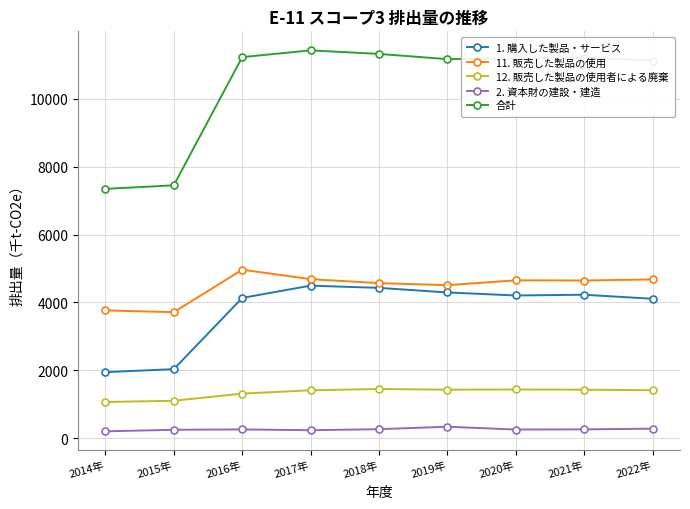

True or false: 1. 購入した製品・サービス and 12. 販売した製品の使用者による廃棄 intersect in this chart.

False